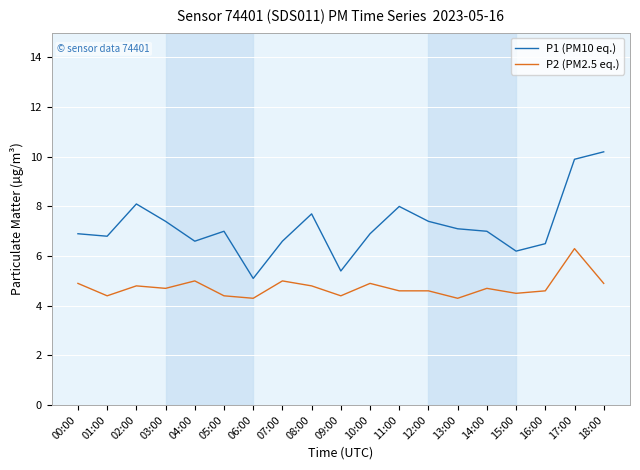

Reading right to left, list all the values displayed in this chart.

P1 (PM10 eq.): 10.2	9.9	6.5	6.2	7.0	7.1	7.4	8.0	6.9	5.4	7.7	6.6	5.1	7.0	6.6	7.4	8.1	6.8	6.9
P2 (PM2.5 eq.): 4.9	6.3	4.6	4.5	4.7	4.3	4.6	4.6	4.9	4.4	4.8	5.0	4.3	4.4	5.0	4.7	4.8	4.4	4.9